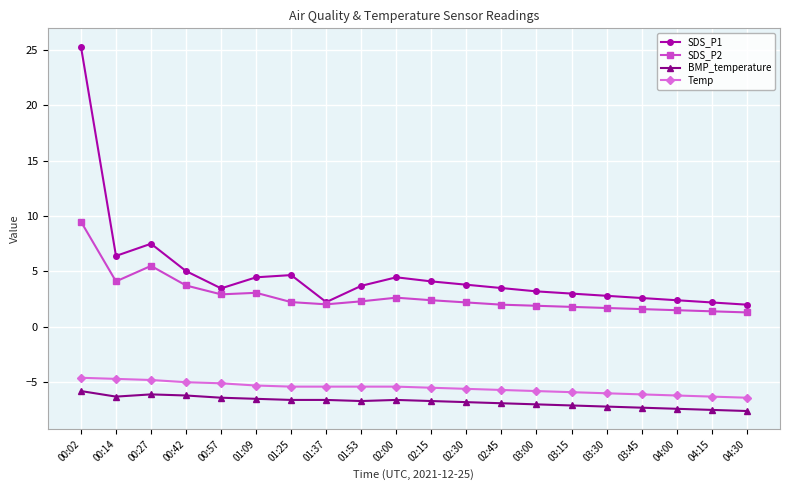

Is it true that Temp equals -5.5 at 02:15?

True